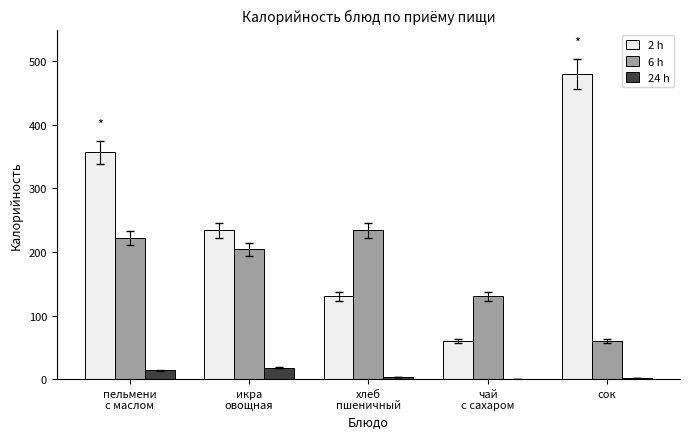

What is the average value of the 24 h series?

7